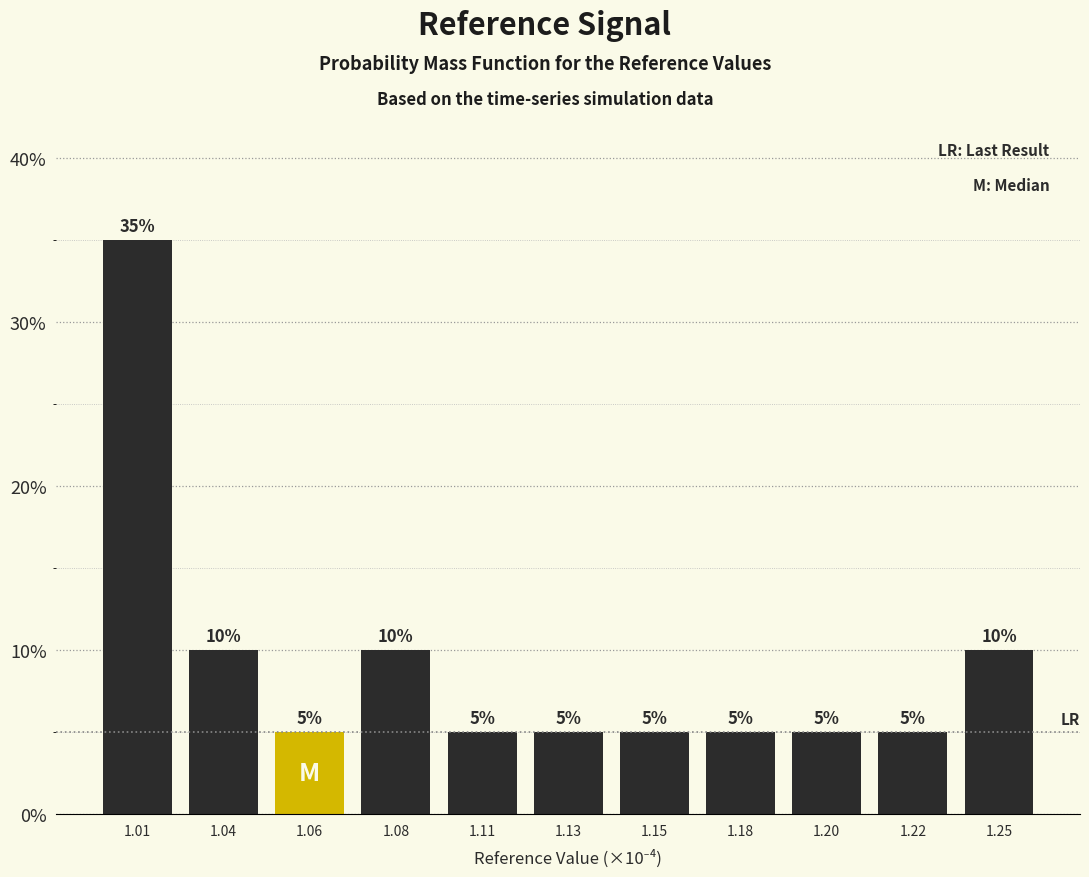

Reading left to right, transcribe all the data shown in this chart.

35	10	5	10	5	5	5	5	5	5	10